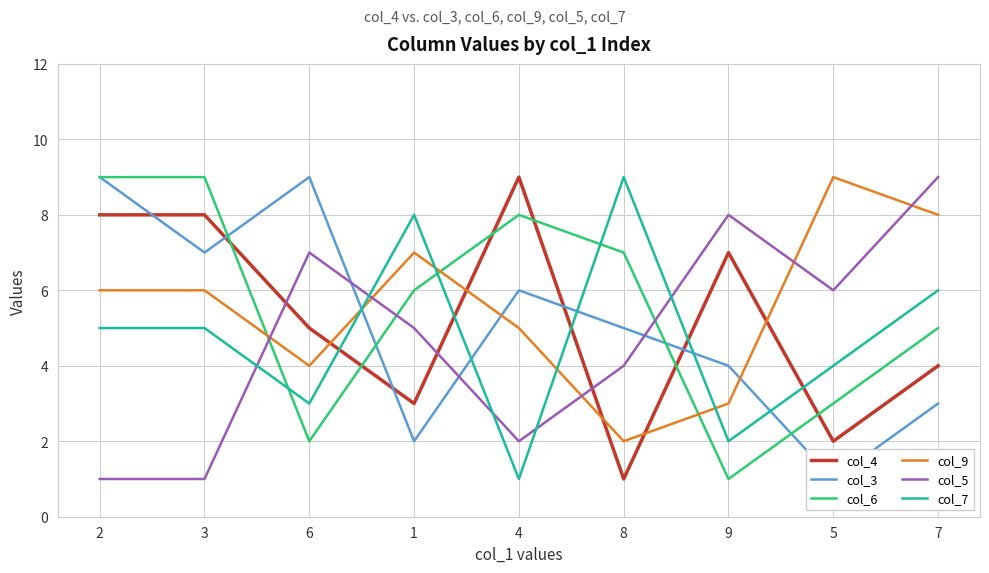

How many interior local valleys does the col_3 series have?

3